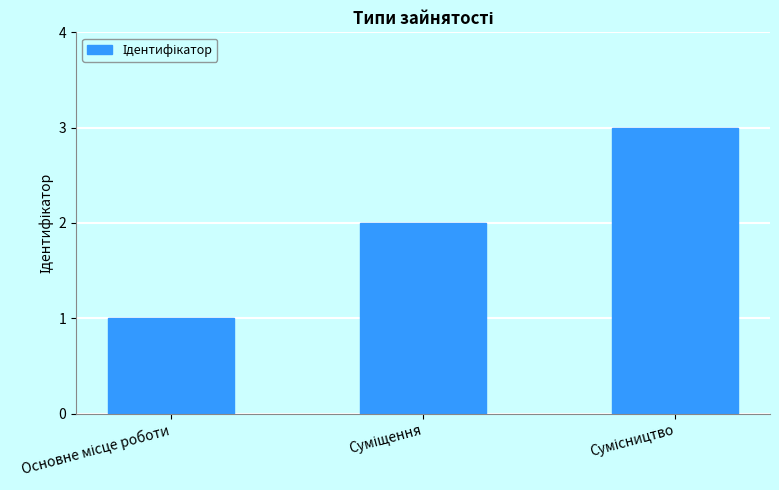

What is the maximum value shown in the chart?

3